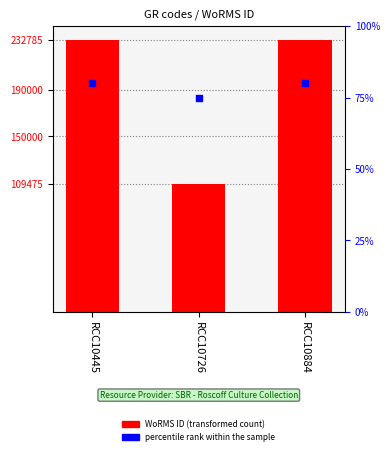

What is the total value across all series at RCC10884?

232865